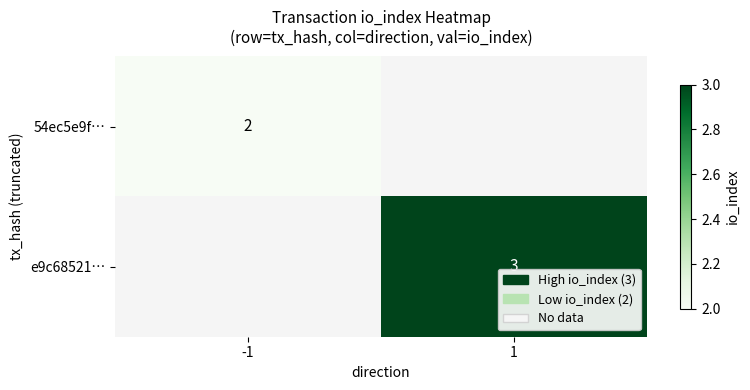

True or false: e9c68521… has a value of 3 at 1.

True